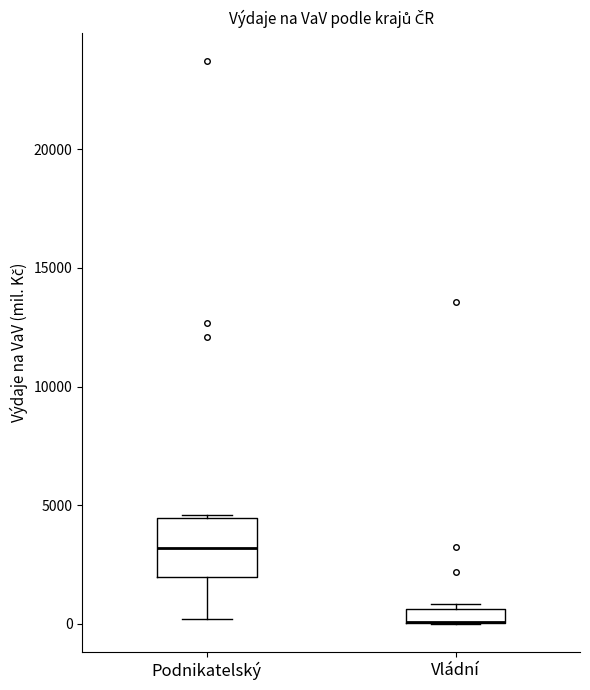

Which box is the tallest, from its lower edge to its upper edge?

Podnikatelský